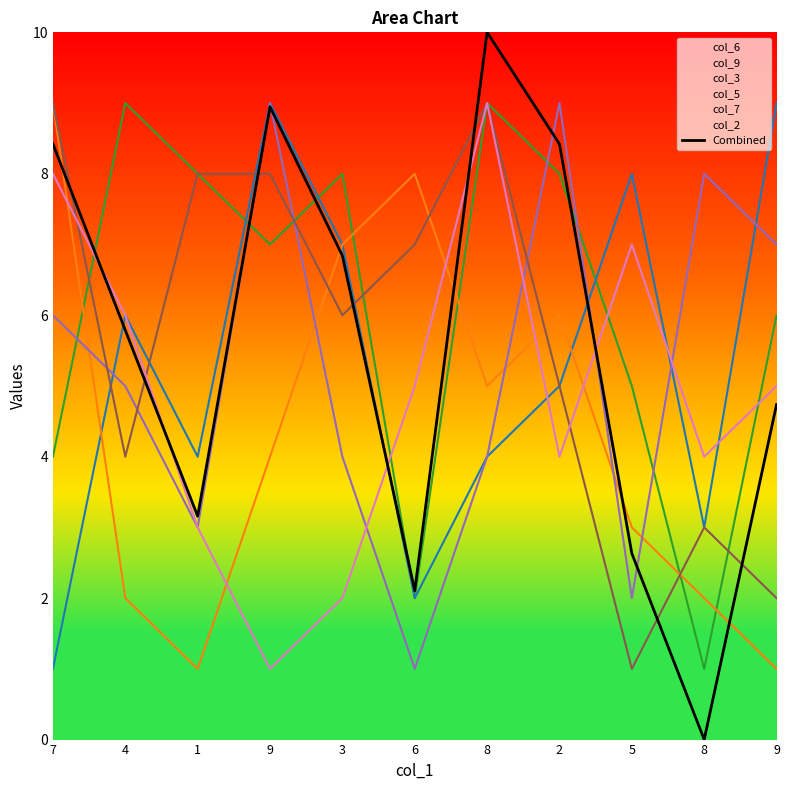

The chart shows a value of 8.4 at 7. True or false?

True